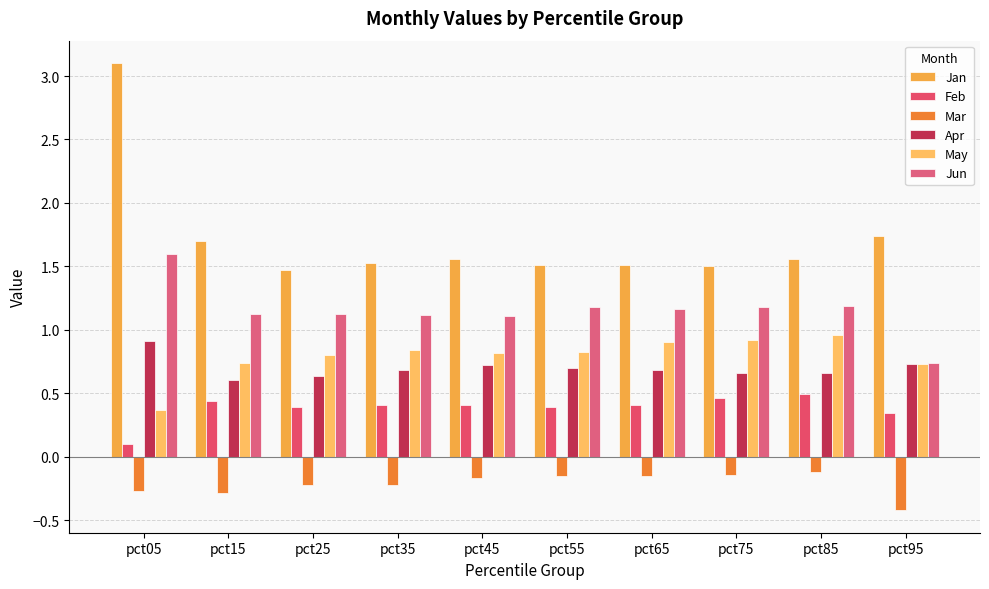

What are all the series names shown in the legend?

Jan, Feb, Mar, Apr, May, Jun